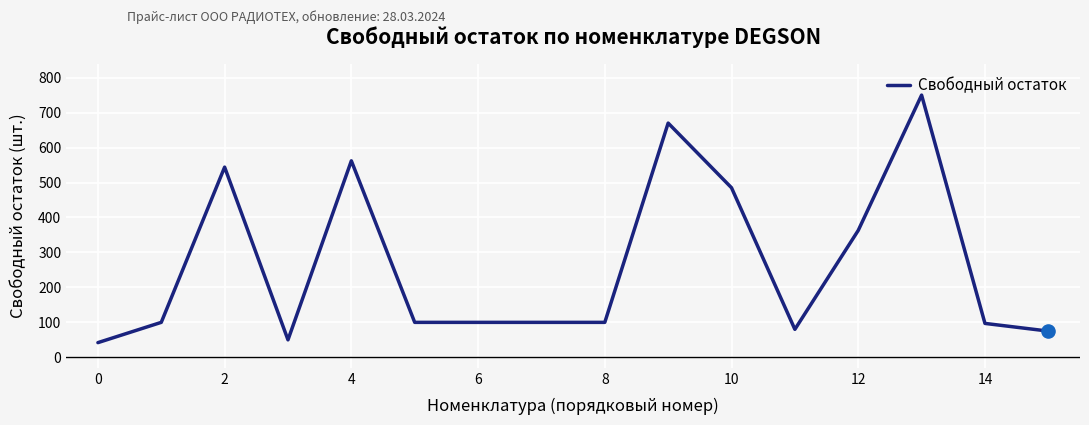

What is the difference between the maximum and minimum values?

708